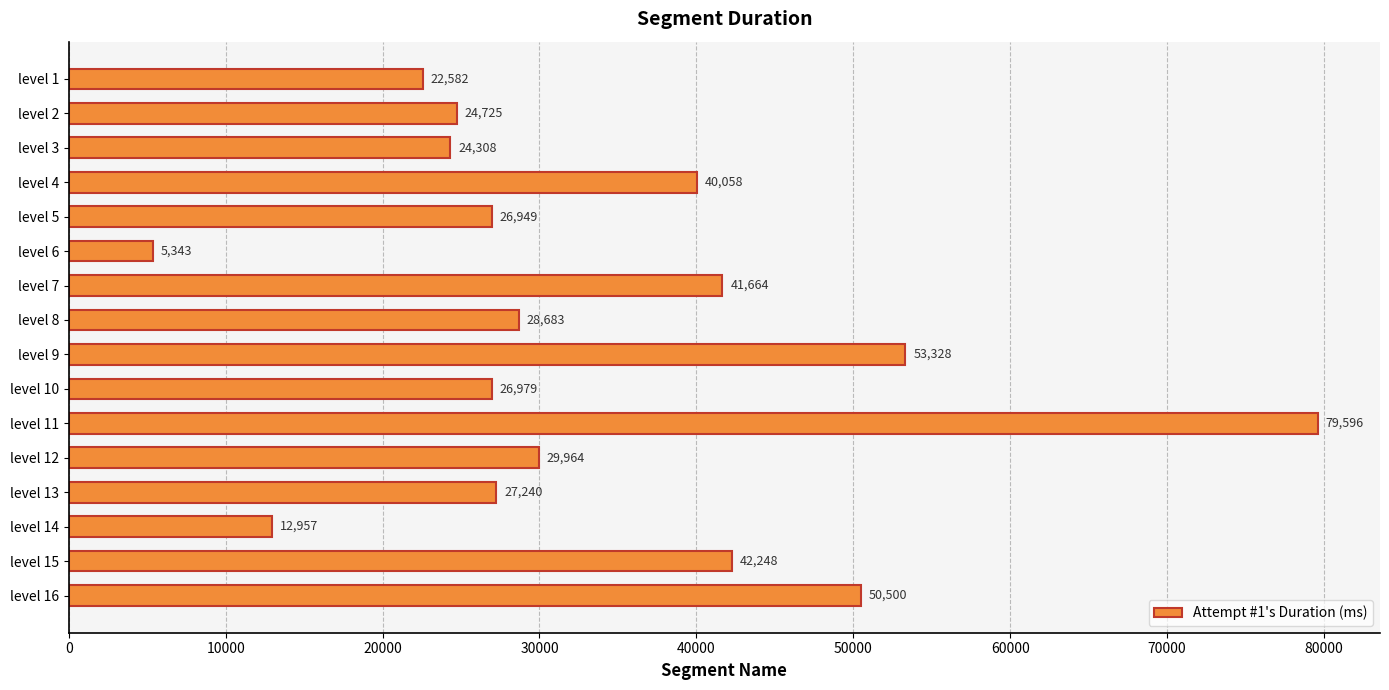

At which category does the chart reach its peak across all series?

level 11